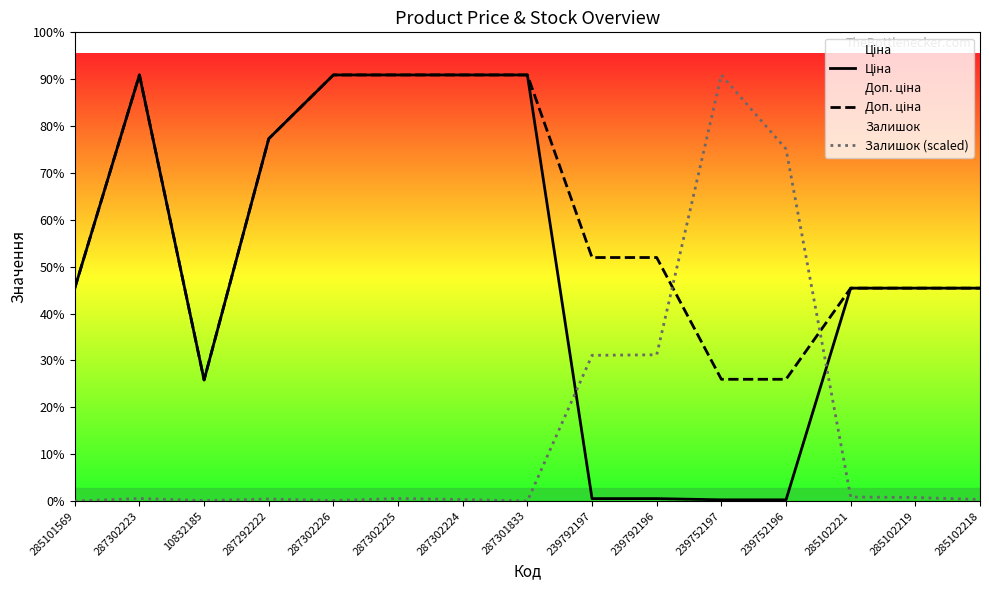

Rank the categories by Ціна value from lowest to highest.

239752197, 239752196, 239792197, 239792196, 10832185, 285101569, 285102221, 285102219, 285102218, 287292222, 287302223, 287302226, 287302225, 287302224, 287301833